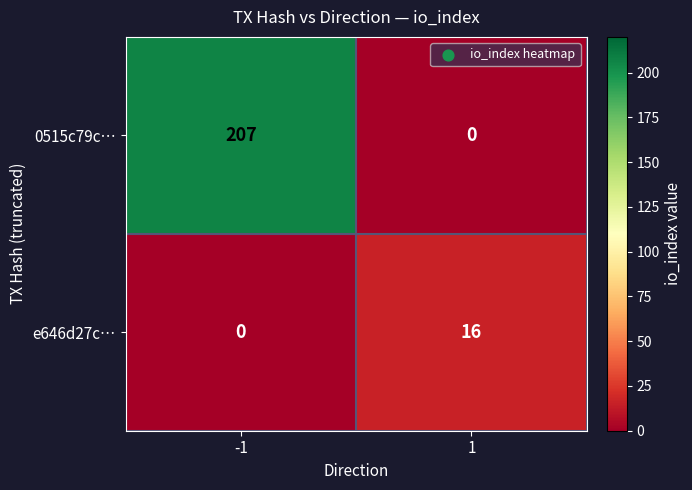

What is the difference between the highest and lowest values at 1?

16